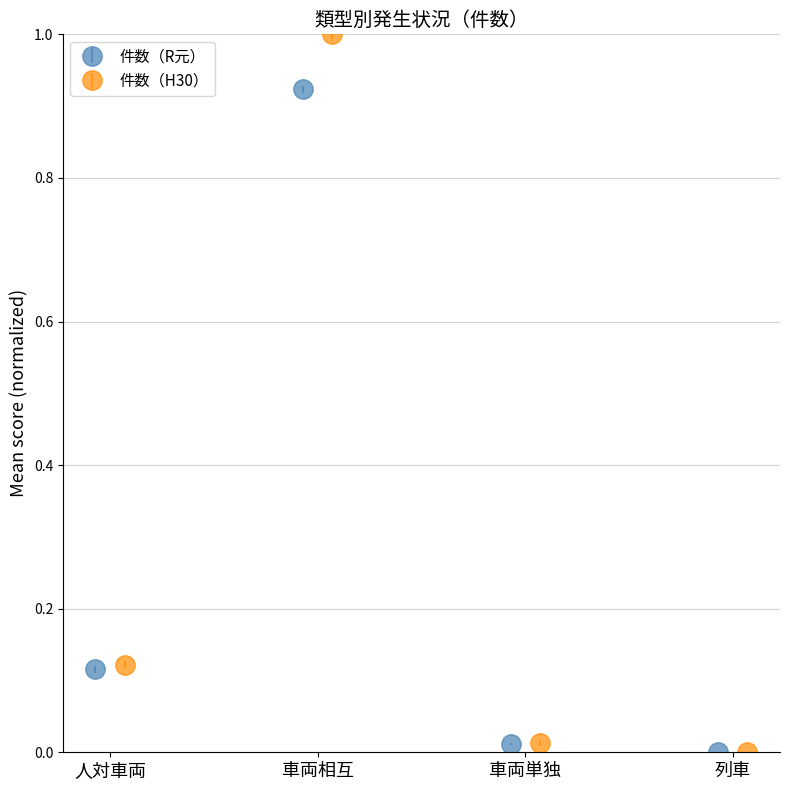

Are the bars horizontal?

No